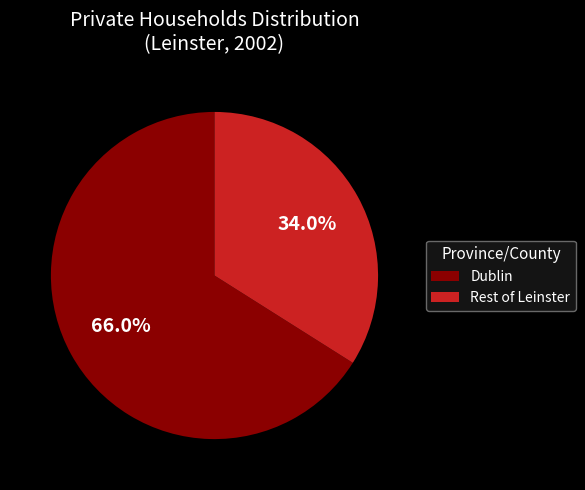

What is the largest slice in the pie chart?

Dublin